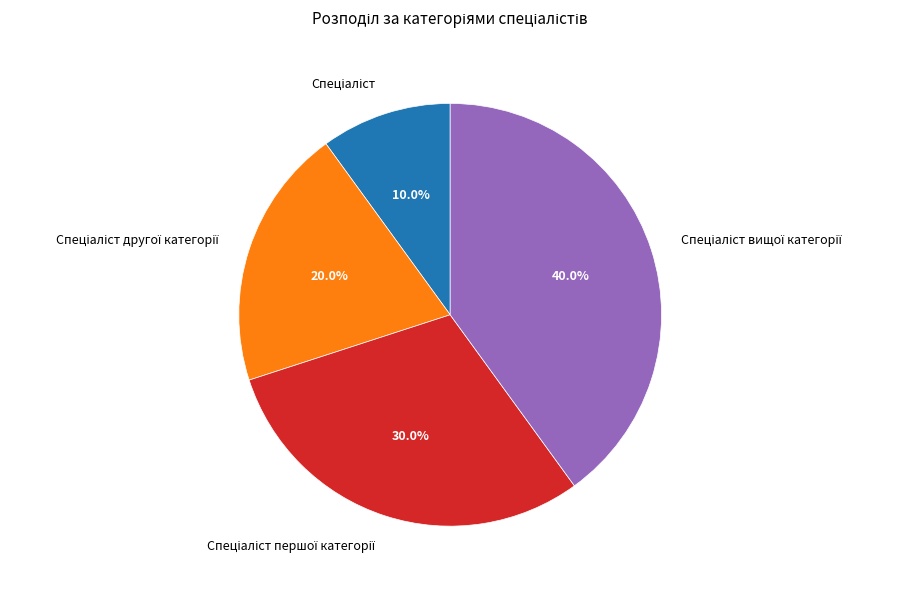

Is there any slice that represents more than half of the pie?

No